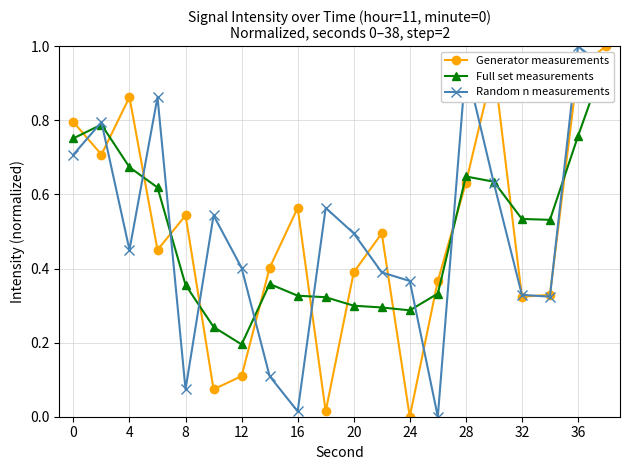

How many interior local valleys does the Random n measurements series have?

5